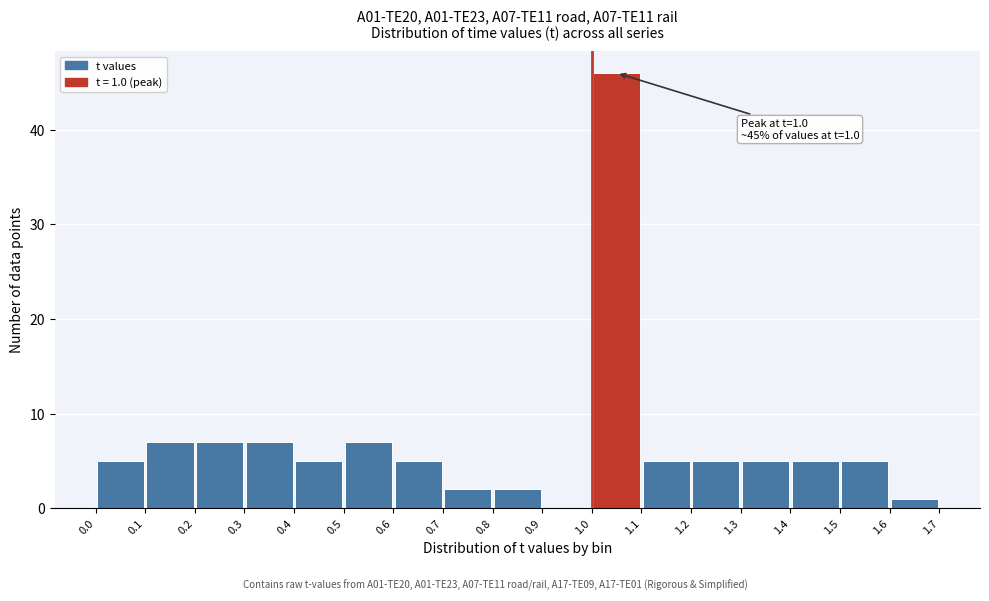

Over which range of the x-axis is the bar tallest?

1.0 to 1.1